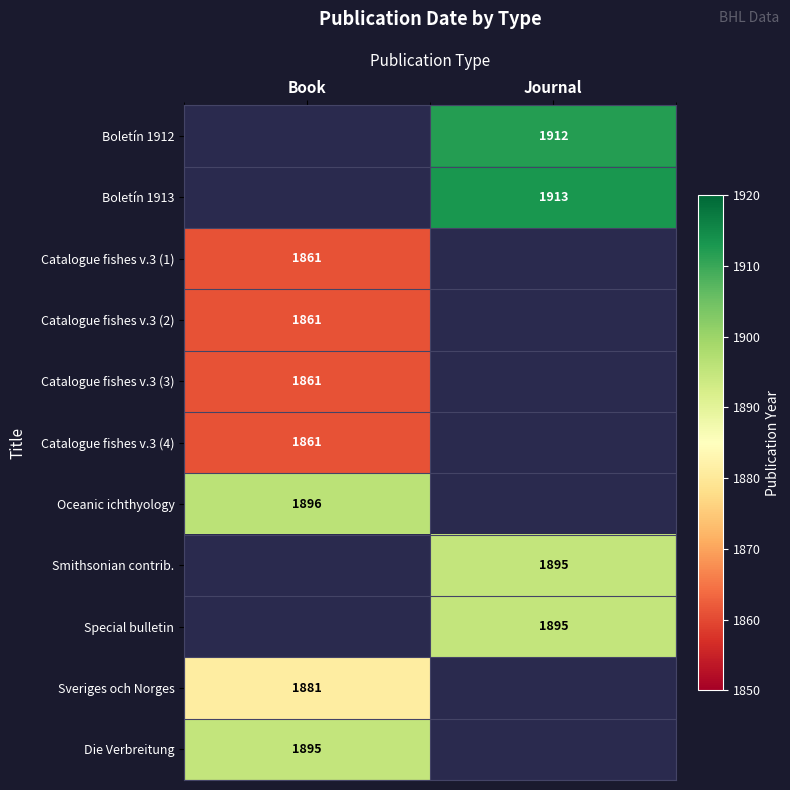

The value of Sveriges och Norges at Book is 1881. True or false?

True